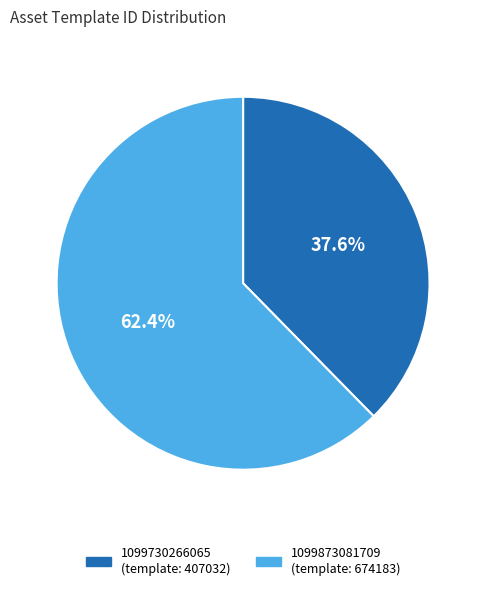

To the nearest percent, what is the average slice percentage?

50%